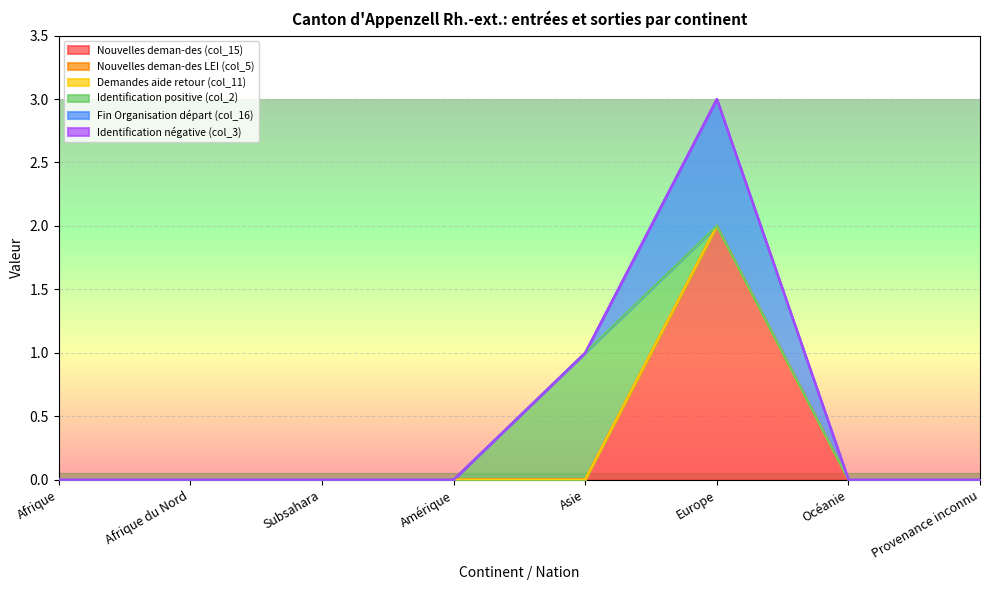

How many interior local peaks does the Identification positive (col_2) series have?

1